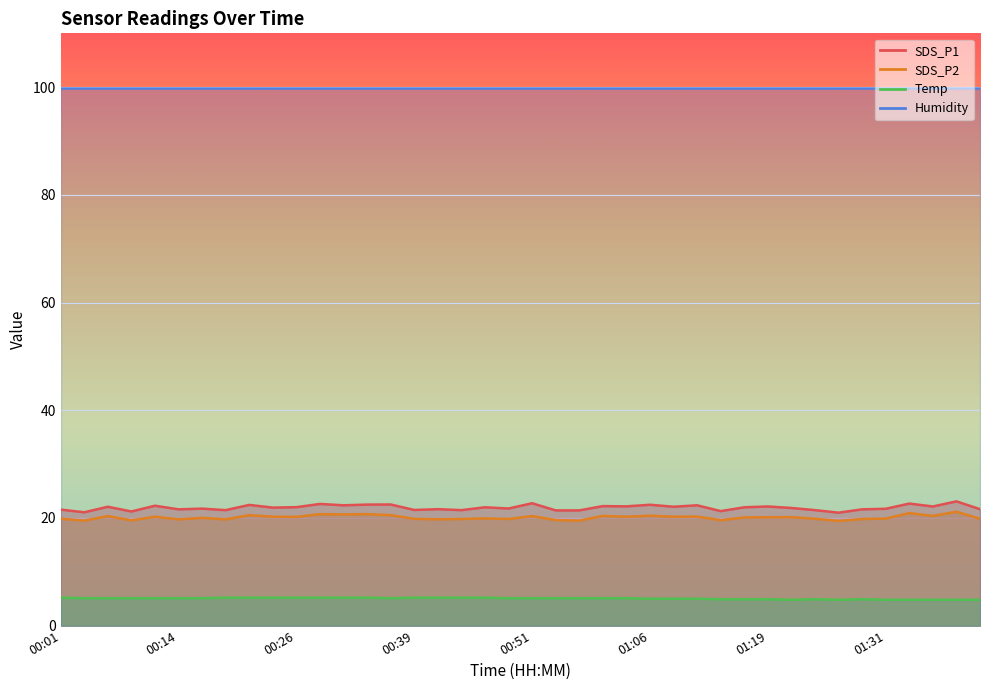

What is the label of the 17th point from the right?

00:59